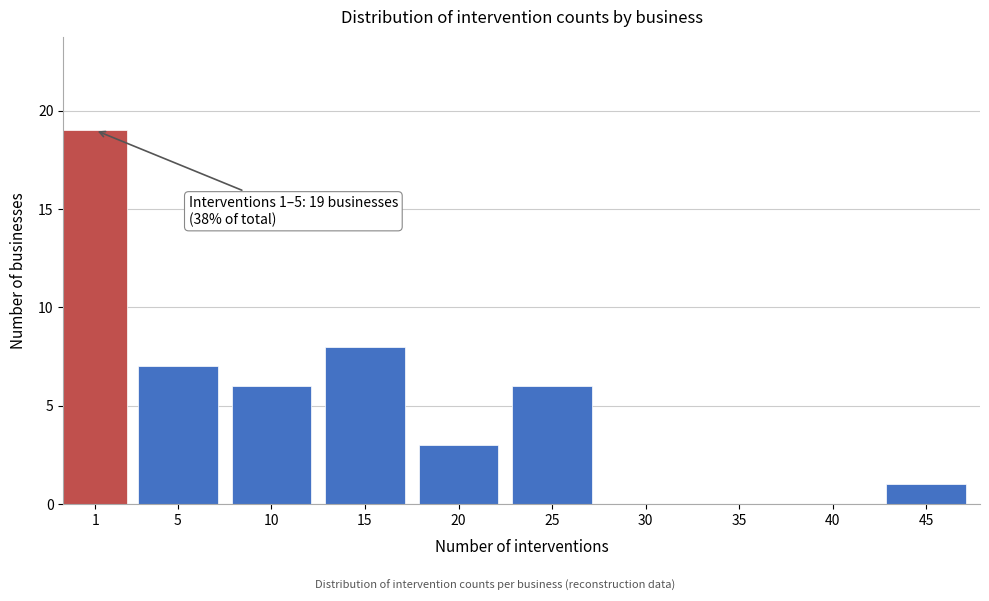

Reading left to right, list all the values displayed in this chart.

1=19	5=7	10=6	15=8	20=3	25=6	30=0	35=0	40=0	45=1